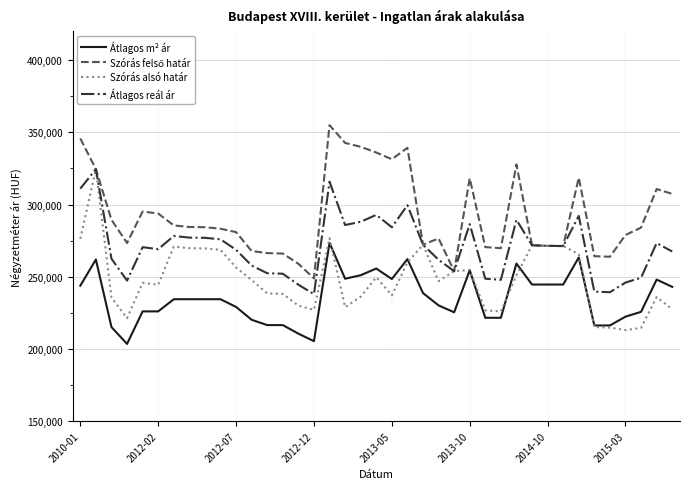

How many distinct data groups are displayed?

4